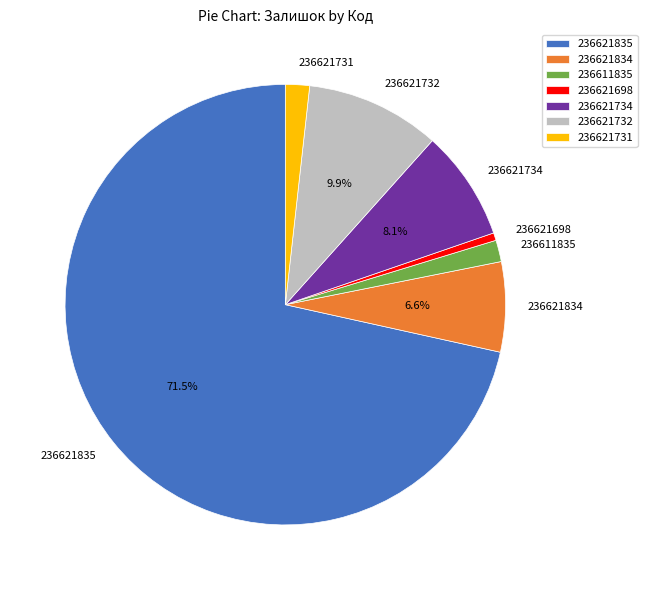

Combined, do 236611835 and 236621732 account for over 50%?

No